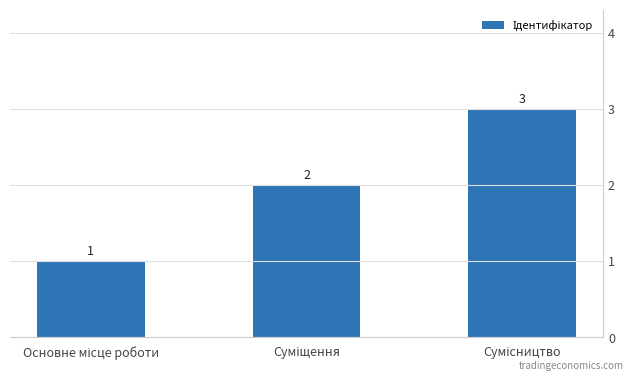

List the labels in order of value, smallest first.

Основне місце роботи, Суміщення, Сумісництво